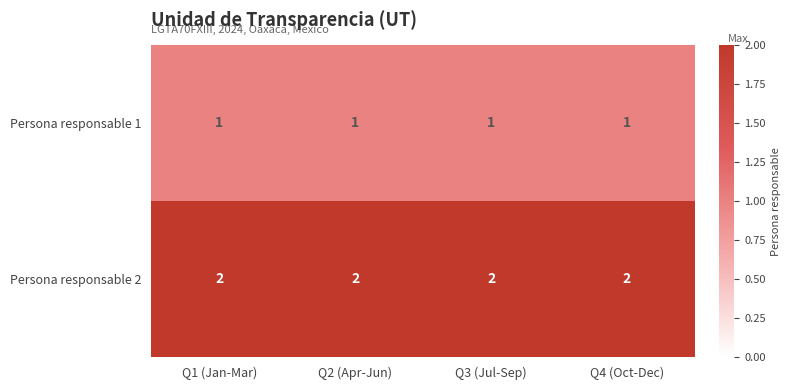

Is it true that Persona responsable 2 equals 2 at Q3 (Jul-Sep)?

True